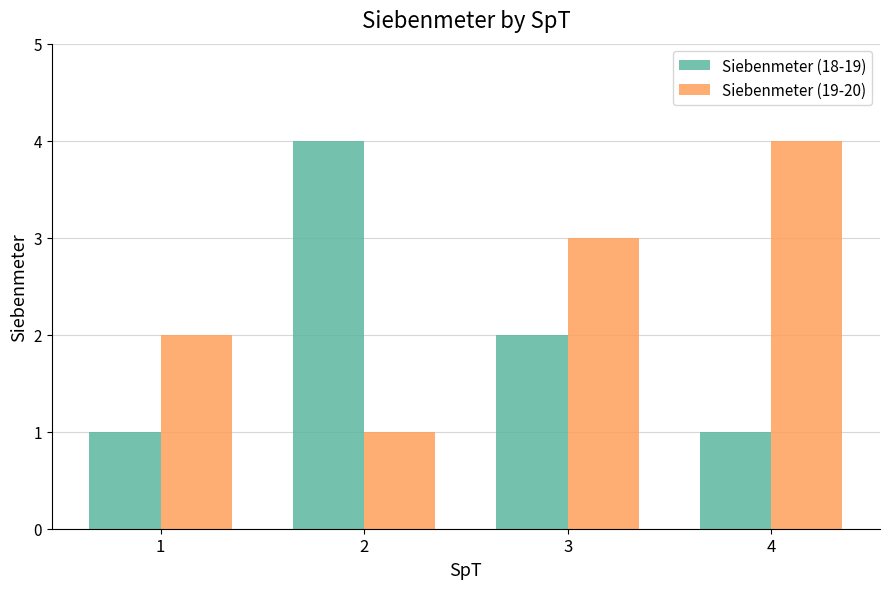

How many Siebenmeter (18-19) values are between 1 and 4?

4